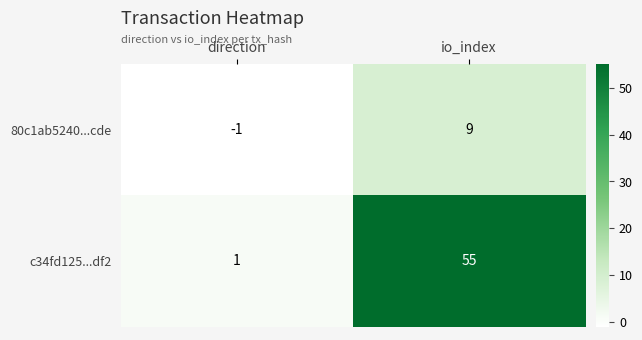

Which series has the largest total across all categories?

c34fd125...df2